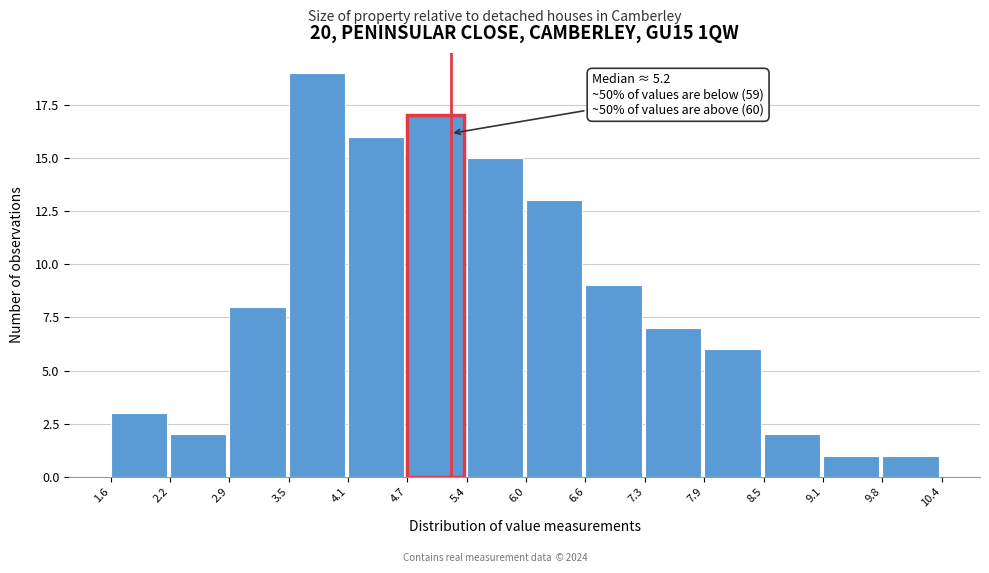

Over which range of the x-axis is the bar tallest?

3.5 to 4.1